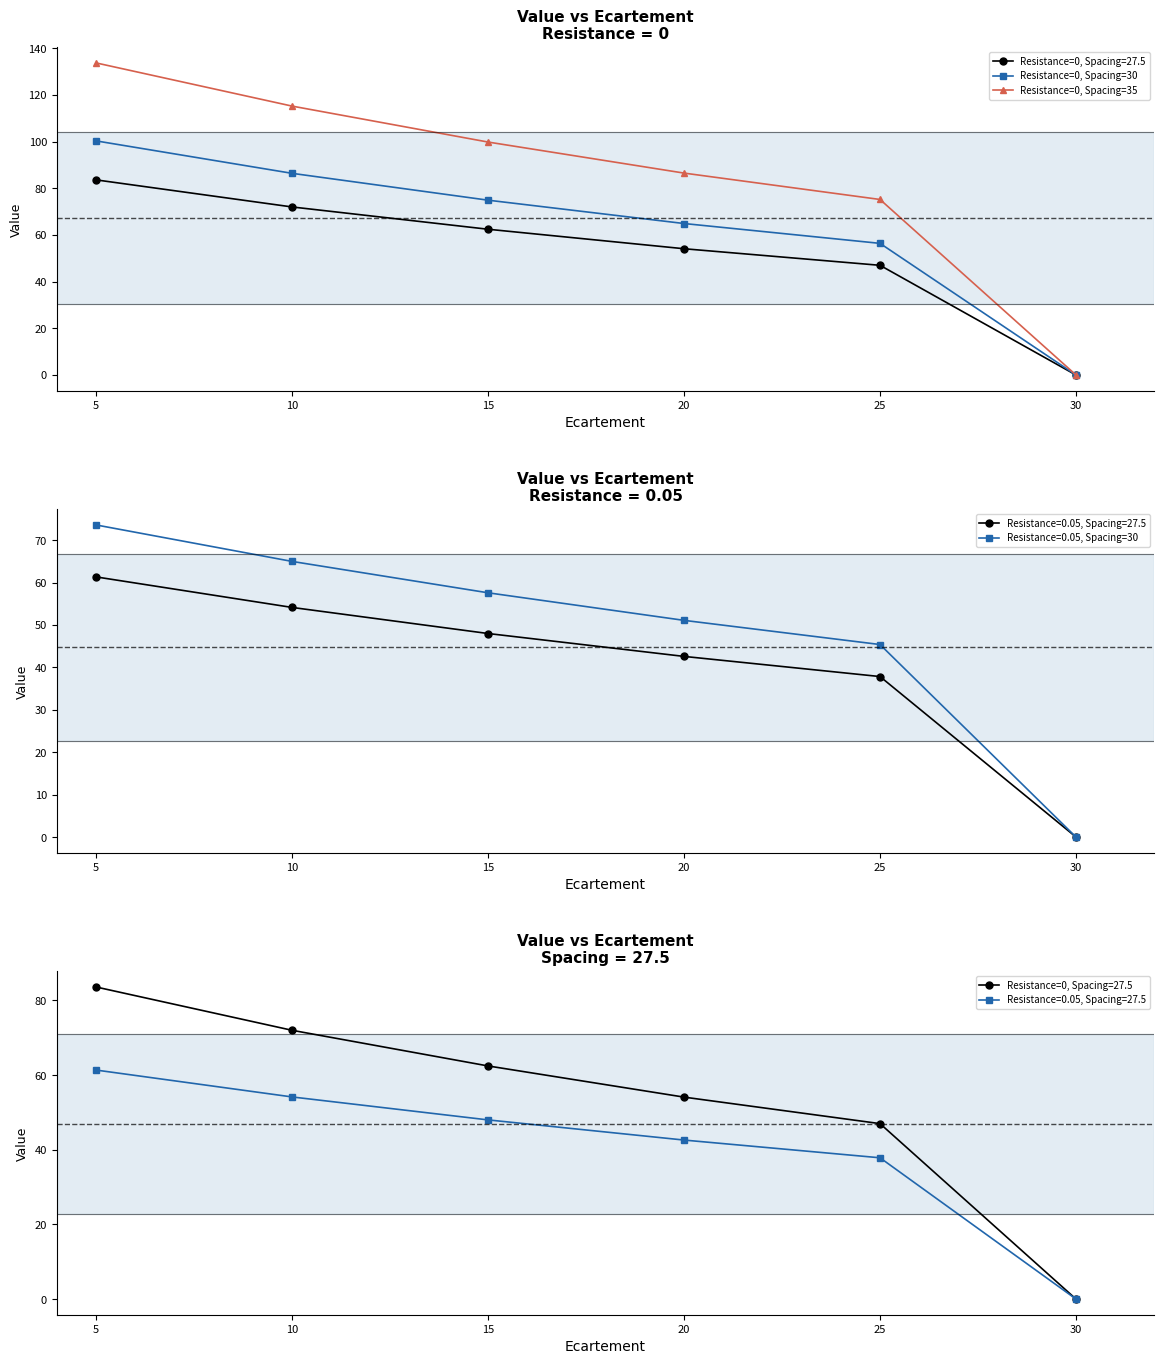

What is the sum of all Resistance=0, Spacing=35 values?

510.4